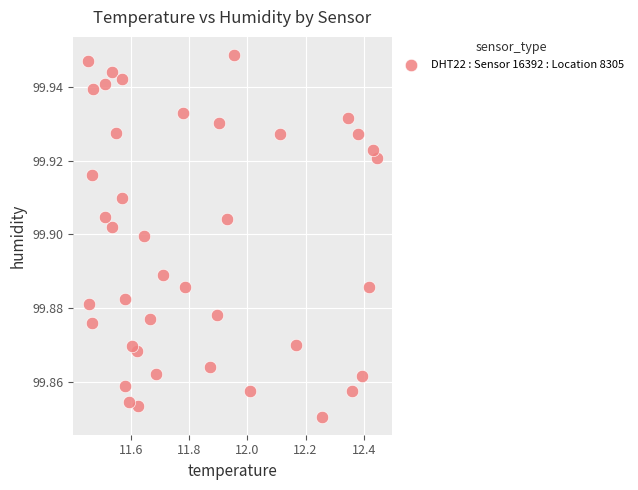

What is the range of X values (max minus min)?

1.0